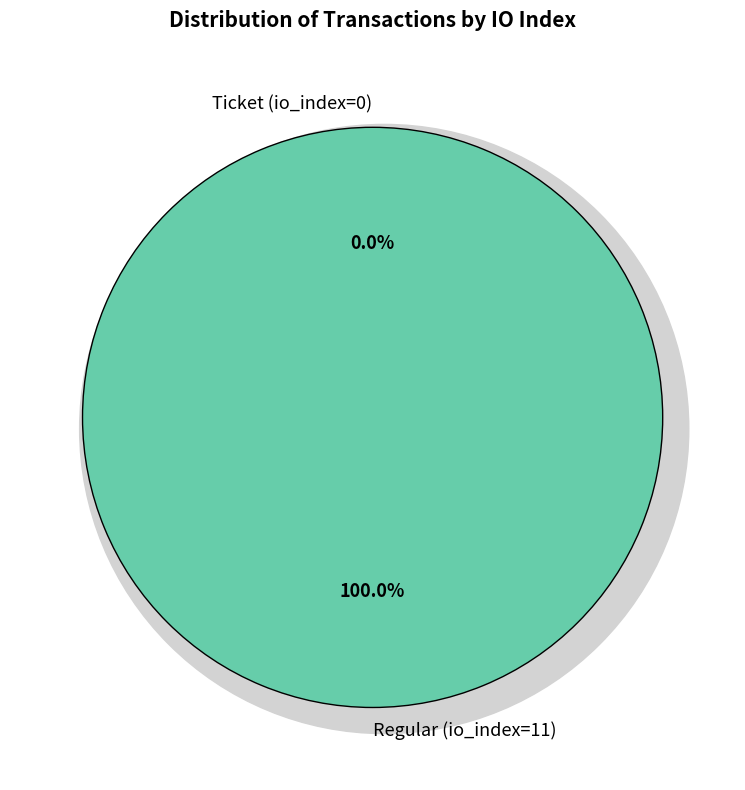

To the nearest percent, what percentage of the pie is Regular (io_index=11)?

100%